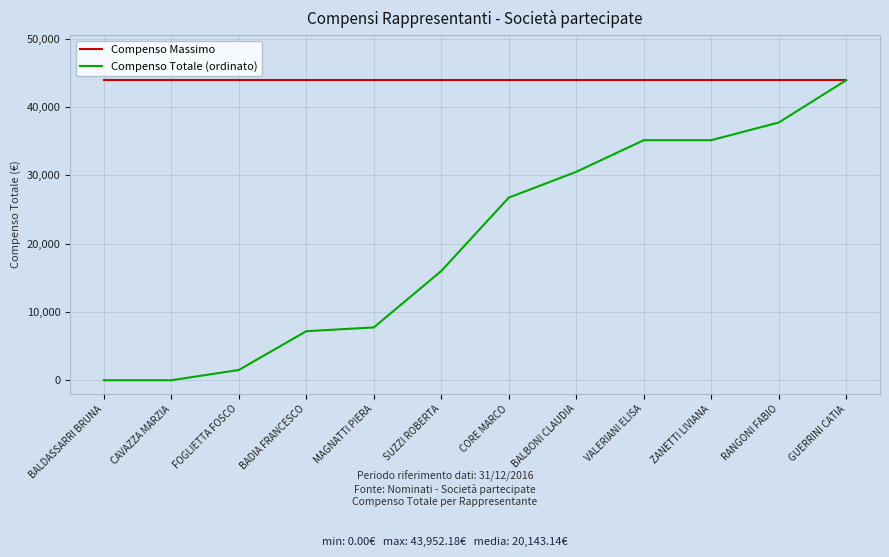

Rank the series by their average value, from lowest to highest.

Compenso Totale (ordinato), Compenso Massimo